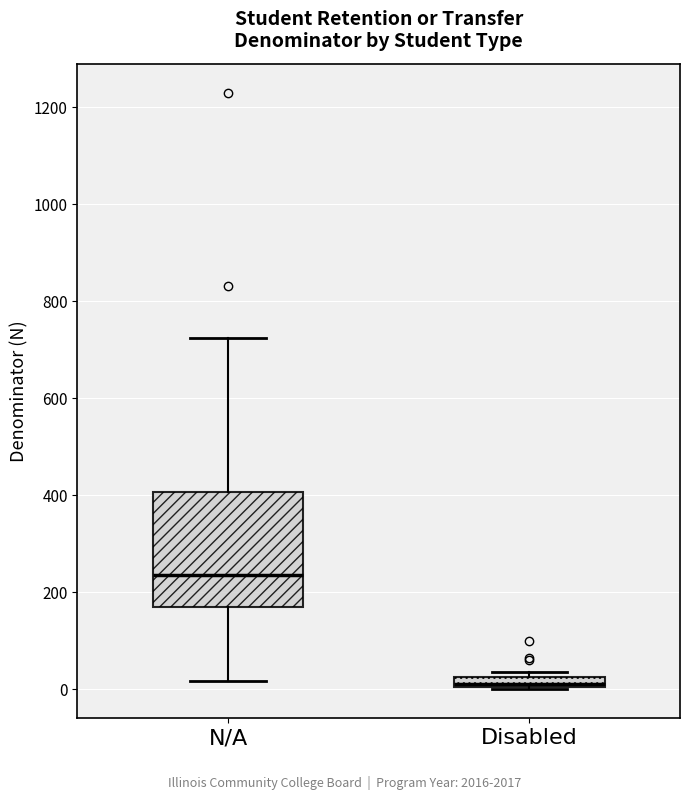

Which box is the tallest, from its lower edge to its upper edge?

N/A